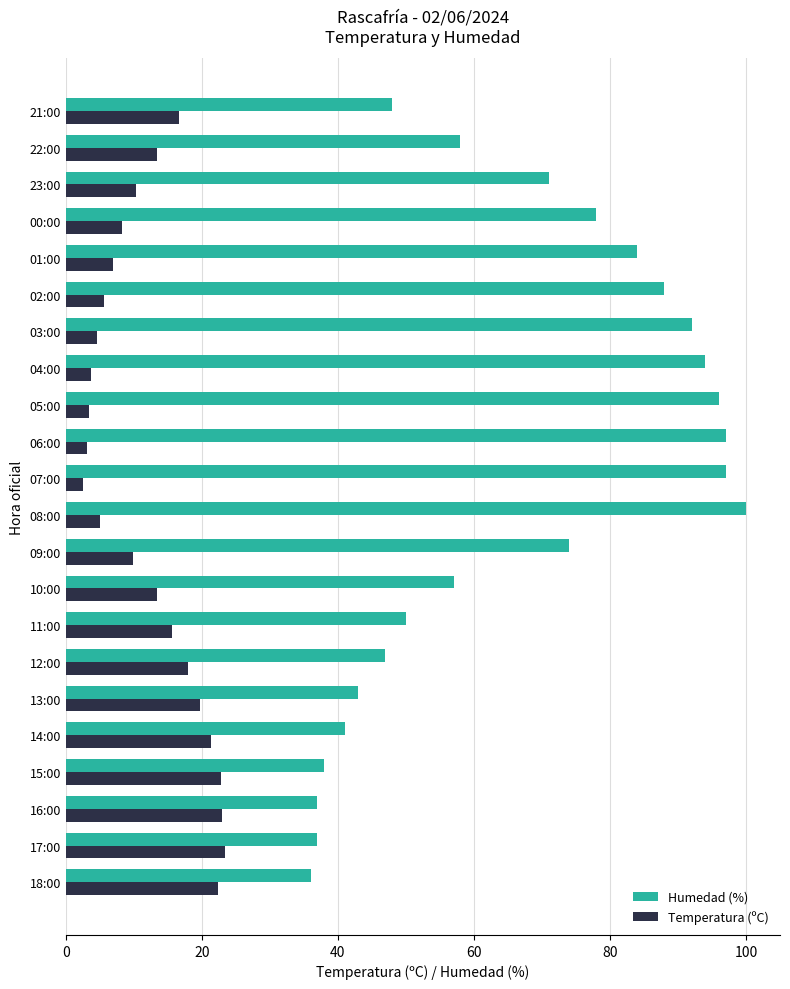

What are all the series names shown in the legend?

Humedad (%), Temperatura (ºC)